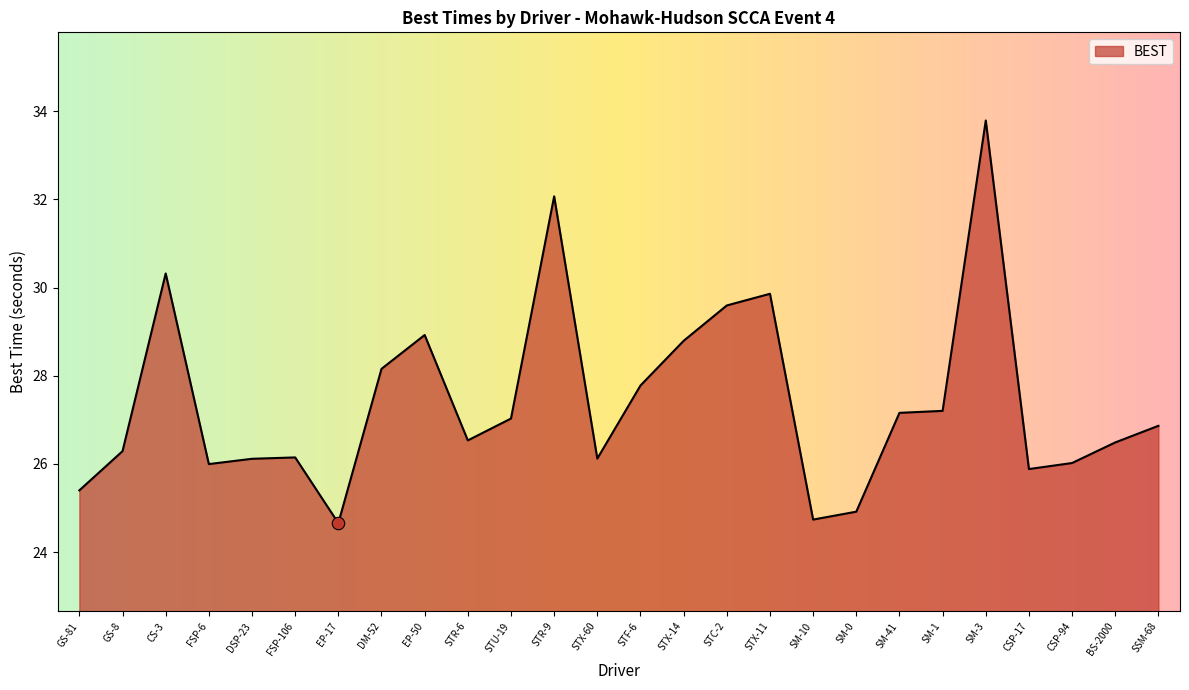

What is the ratio of the value at CS-3 to the value at SM-10?

1.2